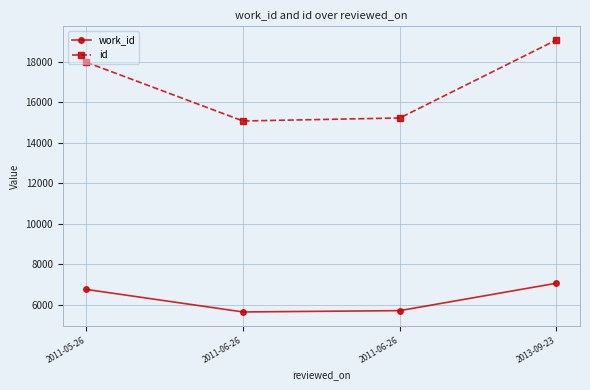

At which label is work_id closest to 6350?

2011-05-26